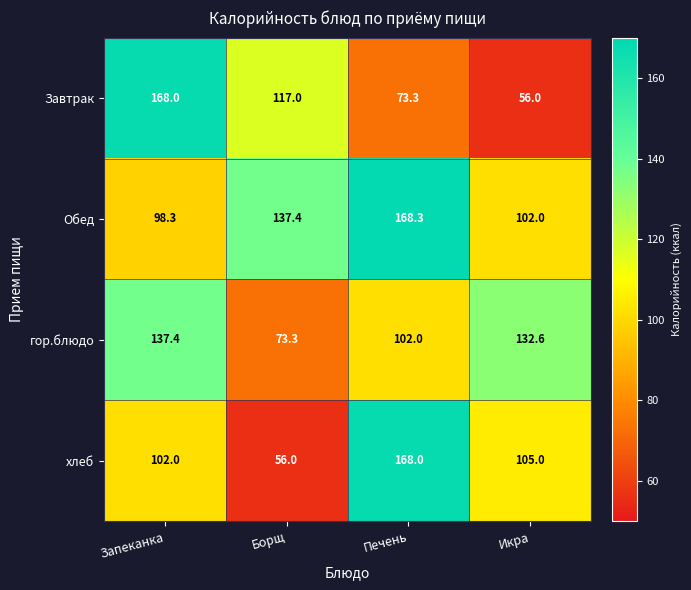

At which label does гор.блюдо first exceed 132?

Запеканка